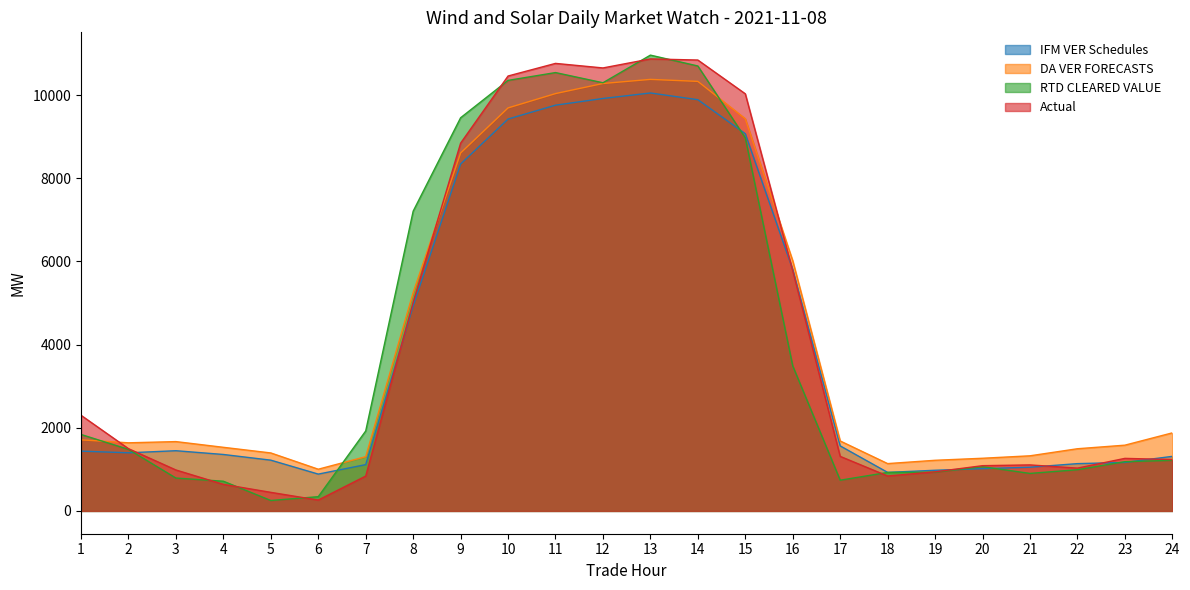

What is the difference between the IFM VER Schedules values at 2 and 22?

260.3